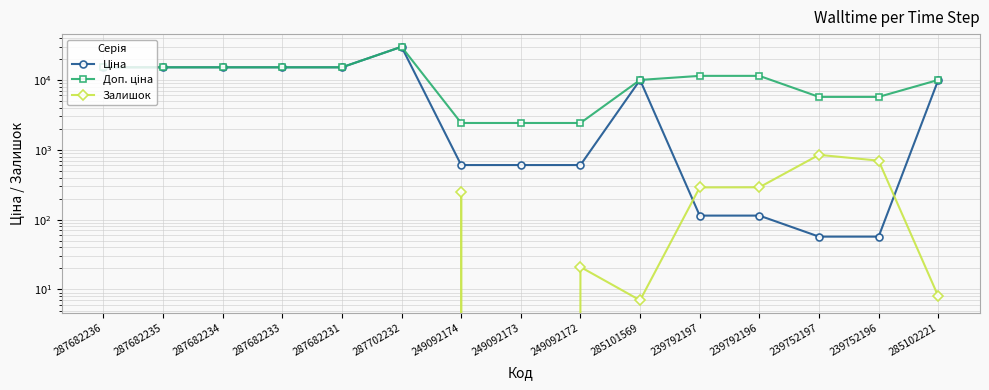

What is the greatest value displayed?

29747.2